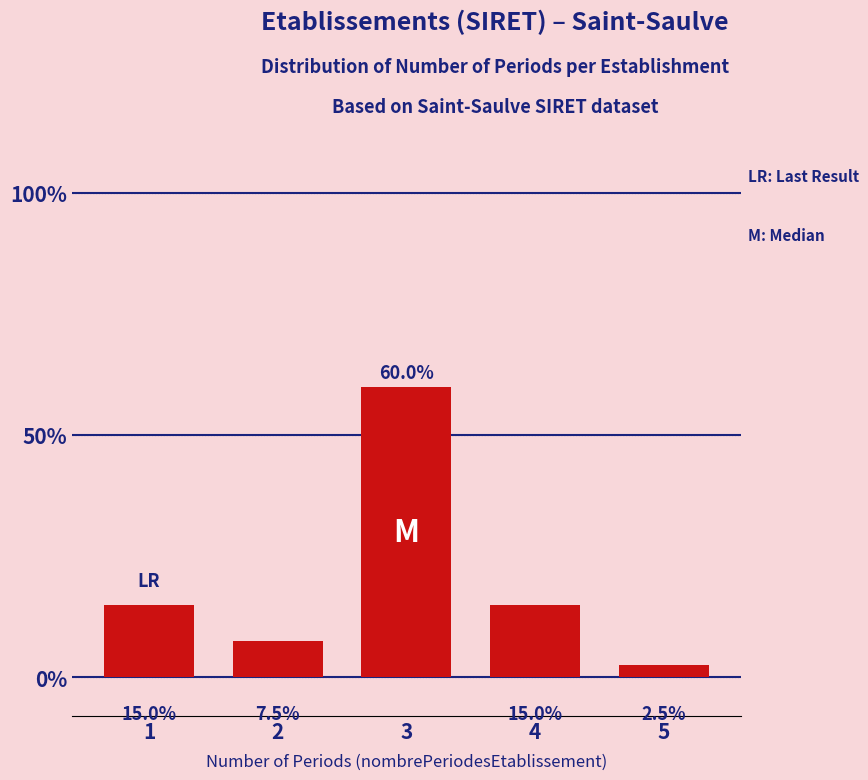

Reading right to left, extract all data points from this chart.

5=2.5	4=15.0	3=60.0	2=7.5	1=15.0